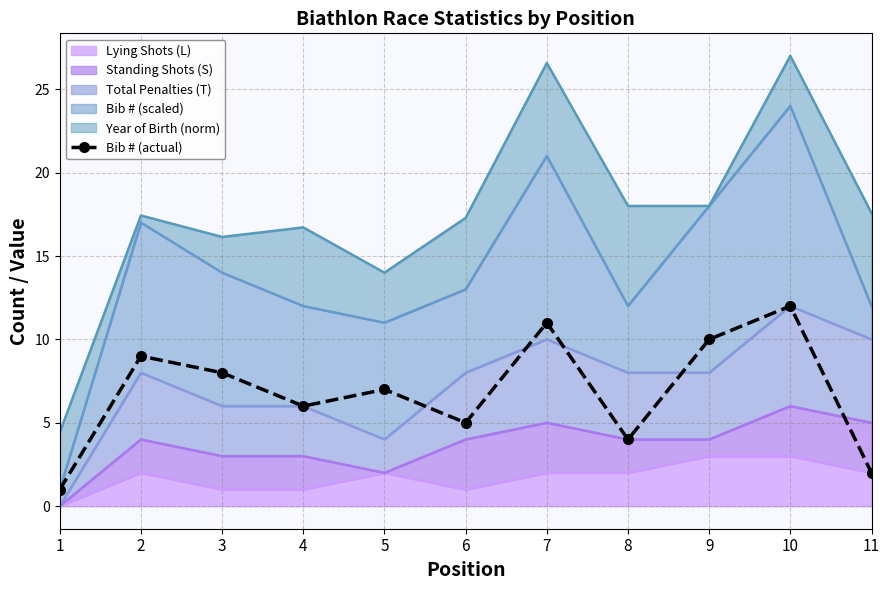

What is the value of the 9th point from the left?

10